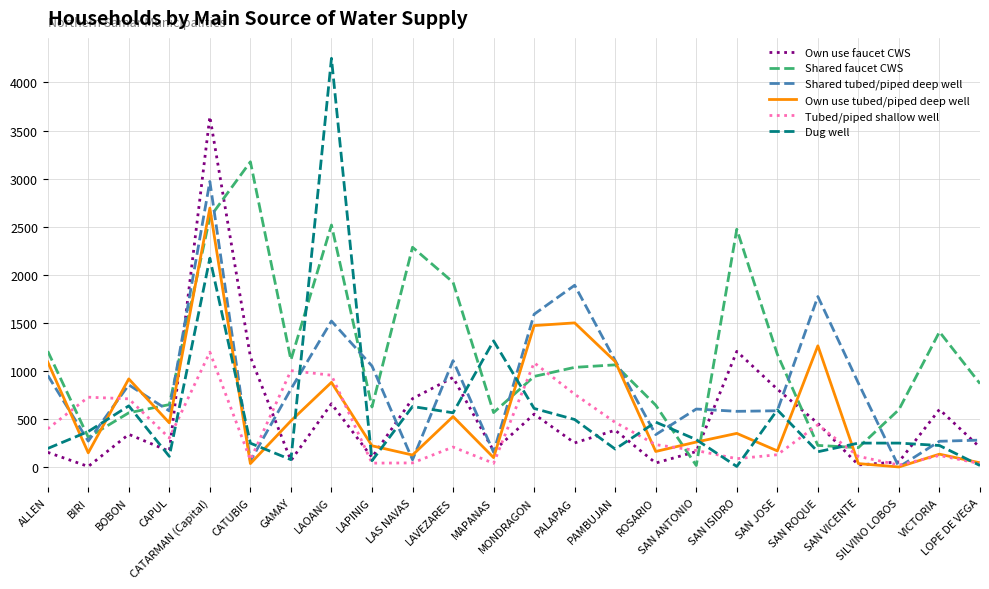

What is the greatest value displayed?

4251